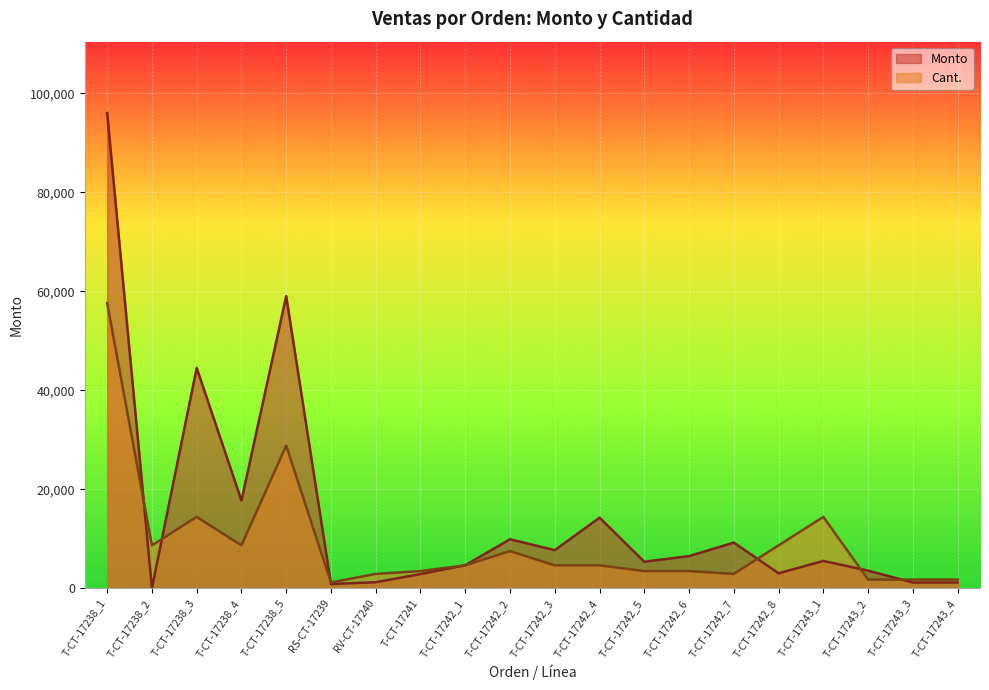

What are all the series names shown in the legend?

Monto, Cant.